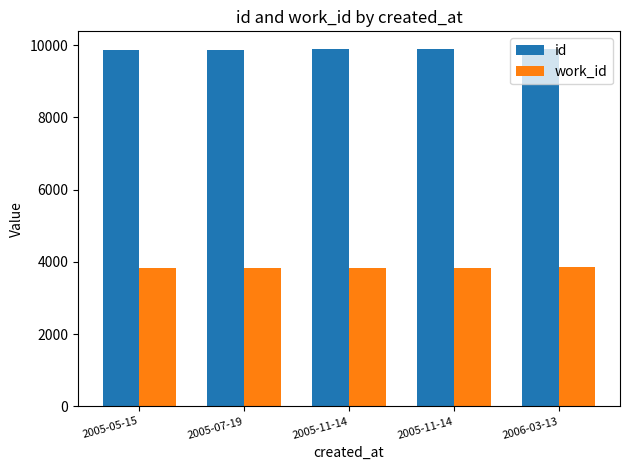

Reading right to left, what are all the values shown in this chart?

id: 9886	9881	9880	9877	9872
work_id: 3844	3840	3840	3840	3837